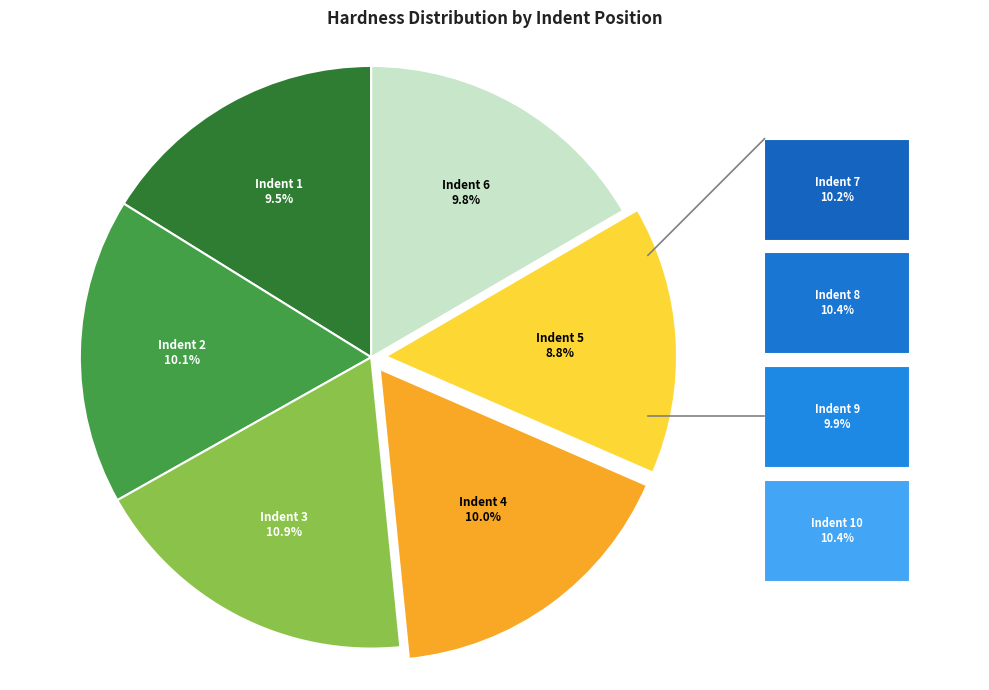

What is the smallest slice in the pie chart?

Indent 5